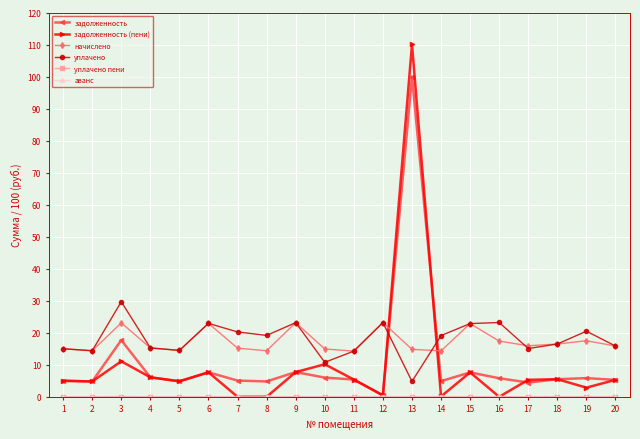

The начислено series shows 8.8 at 13. True or false?

False